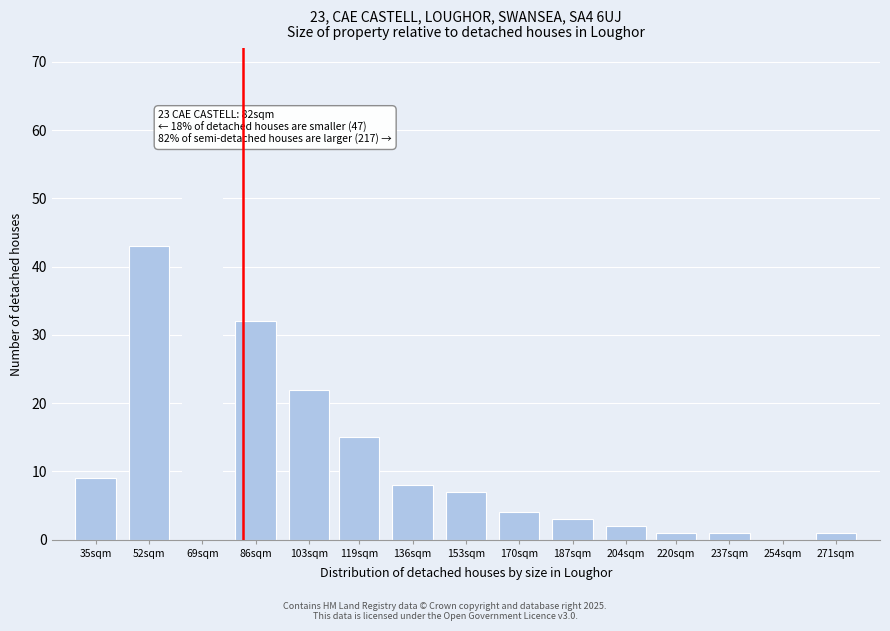

Reading right to left, what are all the values shown in this chart?

271sqm=1	254sqm=0	237sqm=1	220sqm=1	204sqm=2	187sqm=3	170sqm=4	153sqm=7	136sqm=8	119sqm=15	103sqm=22	86sqm=32	69sqm=57	52sqm=43	35sqm=9